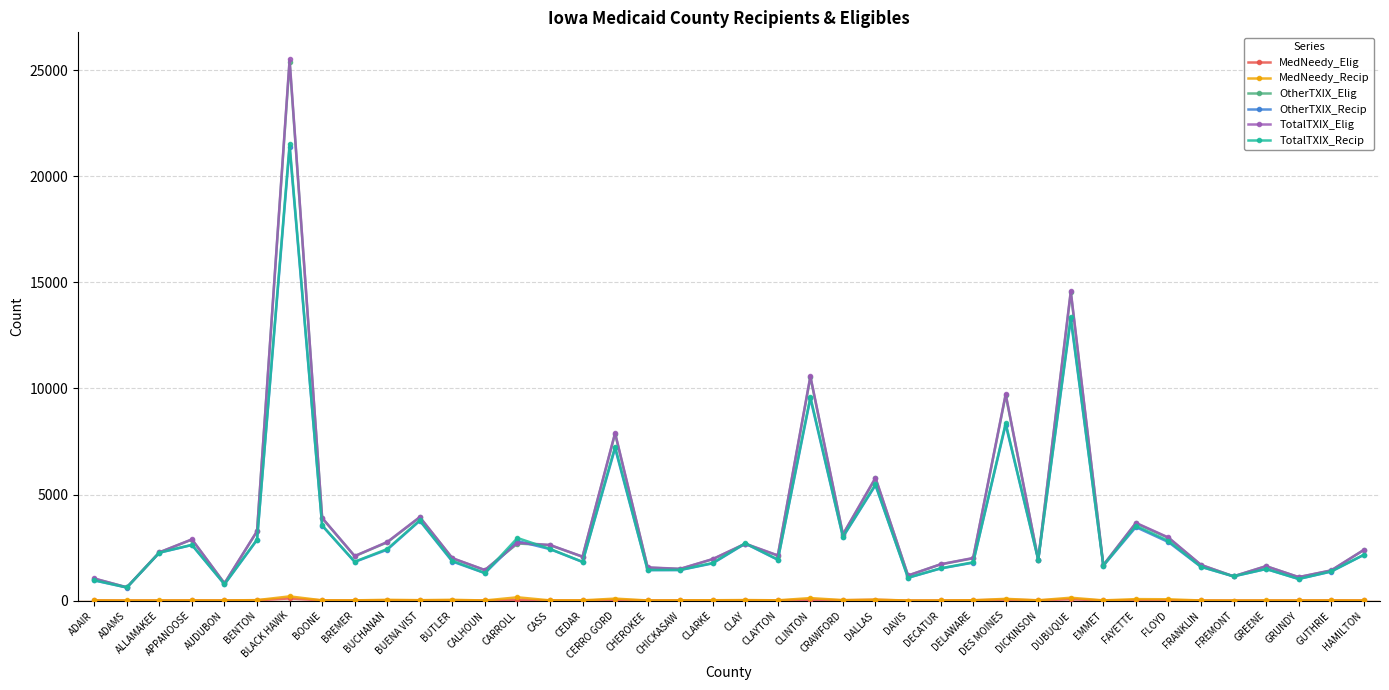

What is the difference between the highest and lowest values at CERRO GORD?

7867